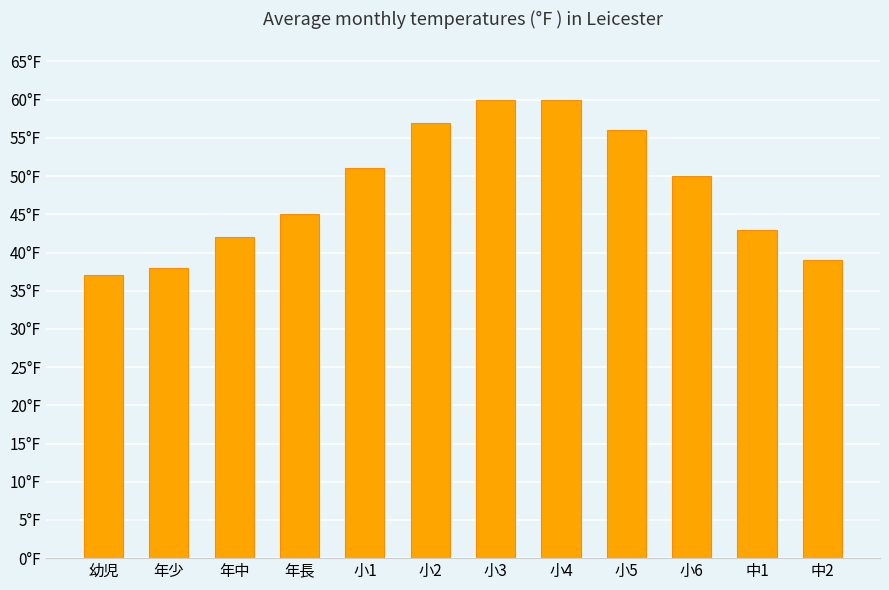

What is the sum of all values?

578